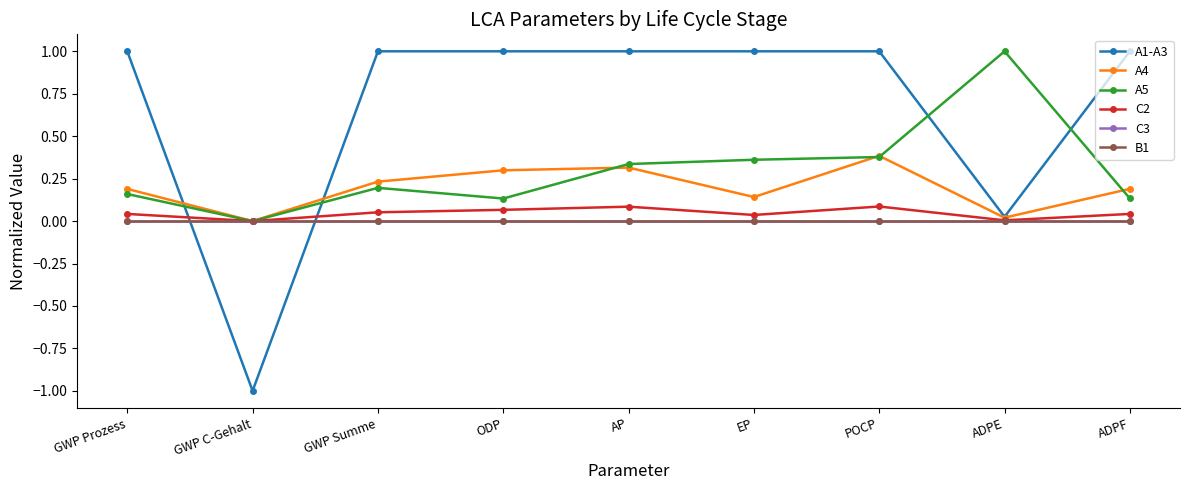

At GWP C-Gehalt, list the series in order from smallest to largest.

A1-A3, A4, A5, C2, C3, B1